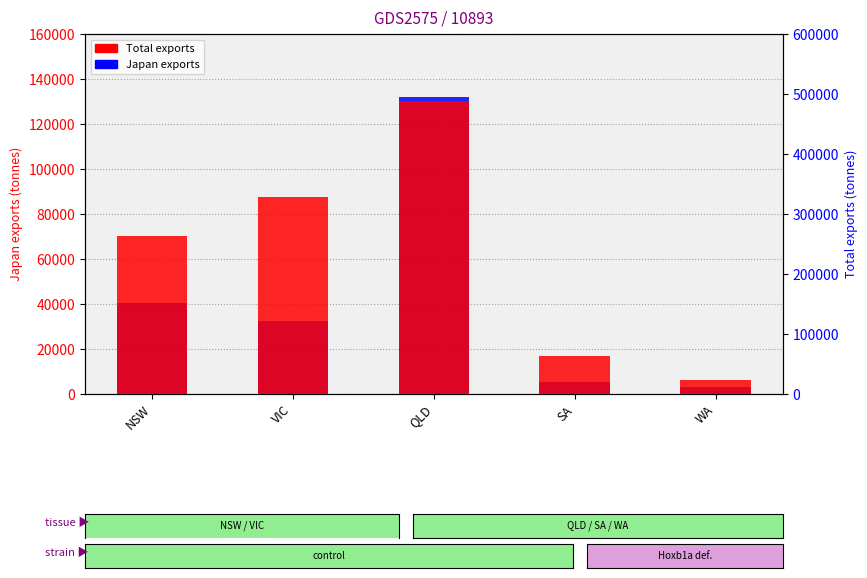

Does the chart contain stacked bars?

No